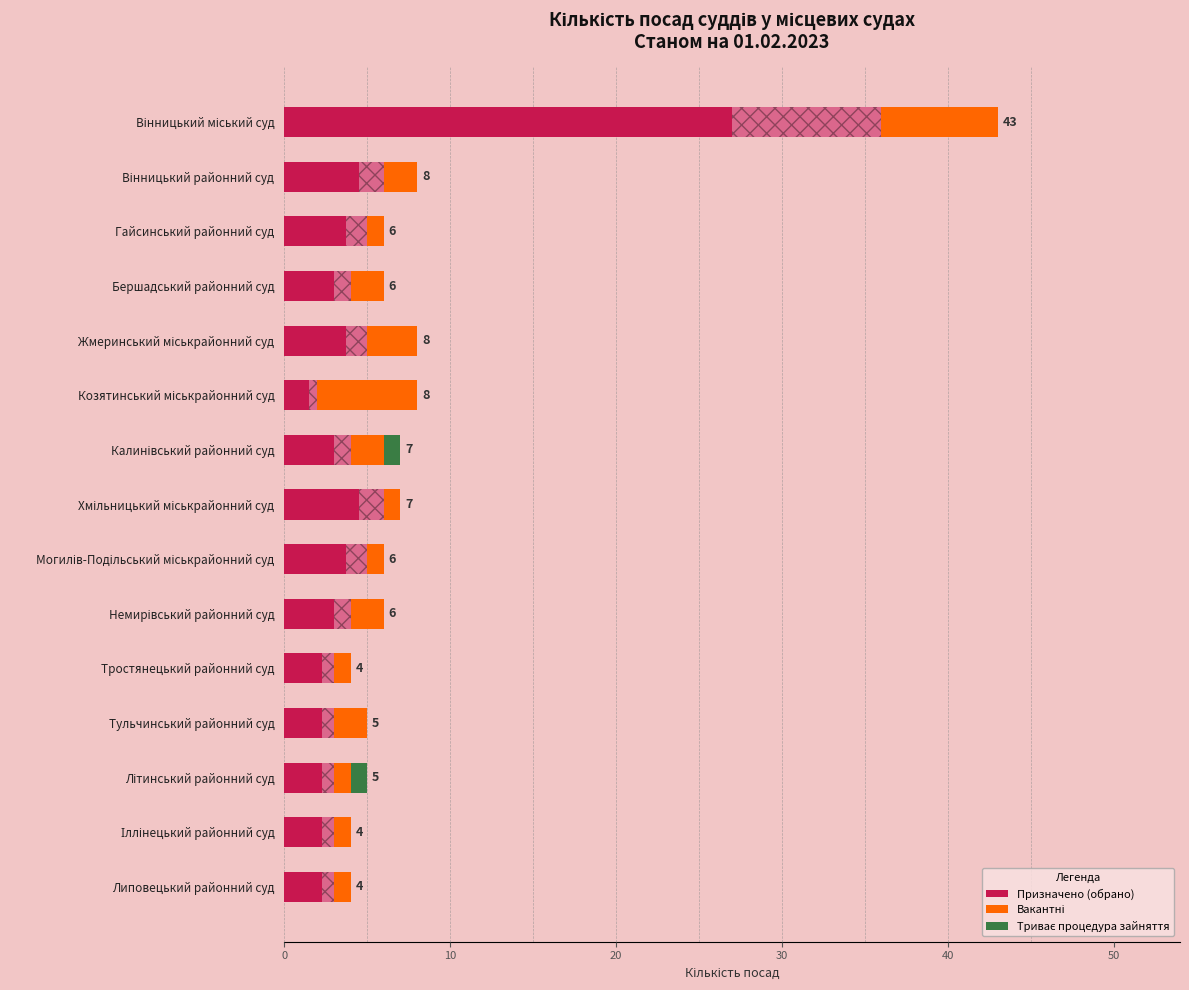

How many categories are shown in the chart?

15